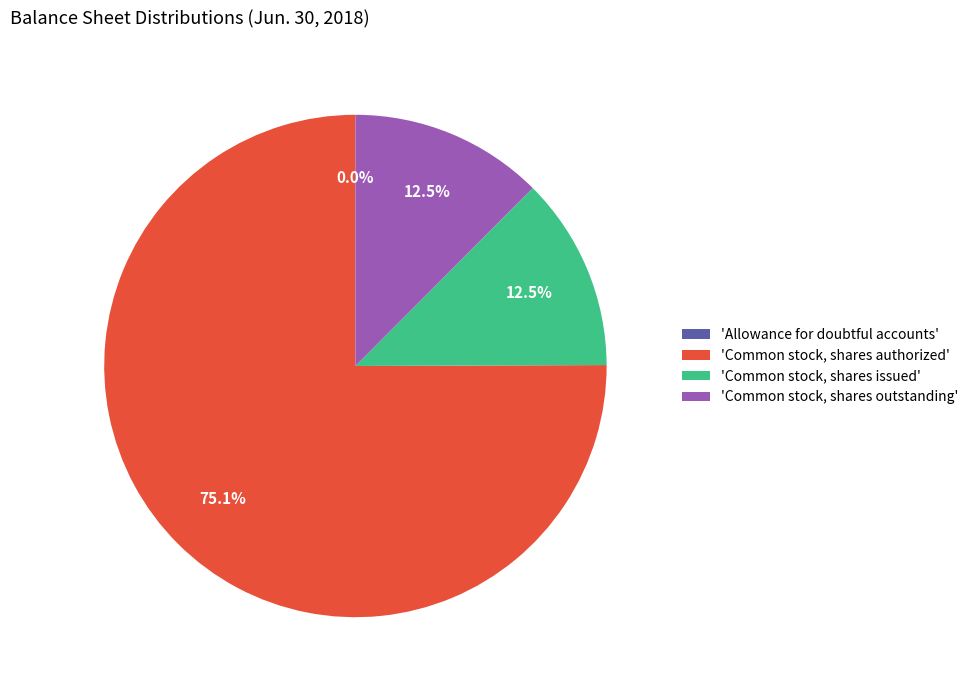

What percentage is NOT represented by 'Common stock, shares issued'?

87.5%